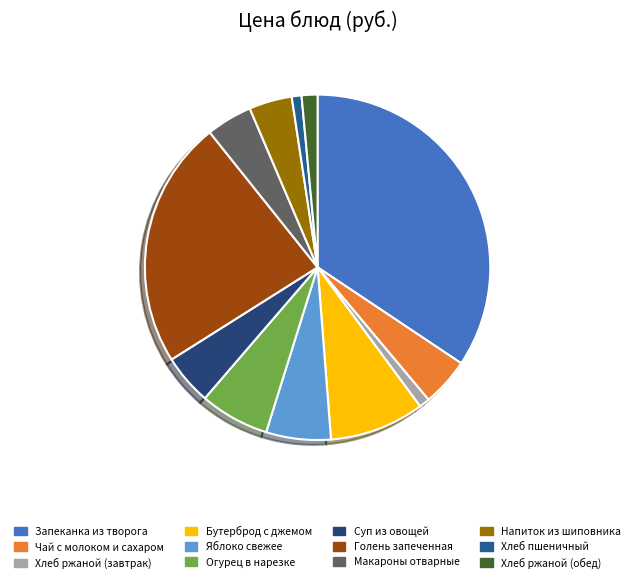

Is there any slice that represents more than half of the pie?

No